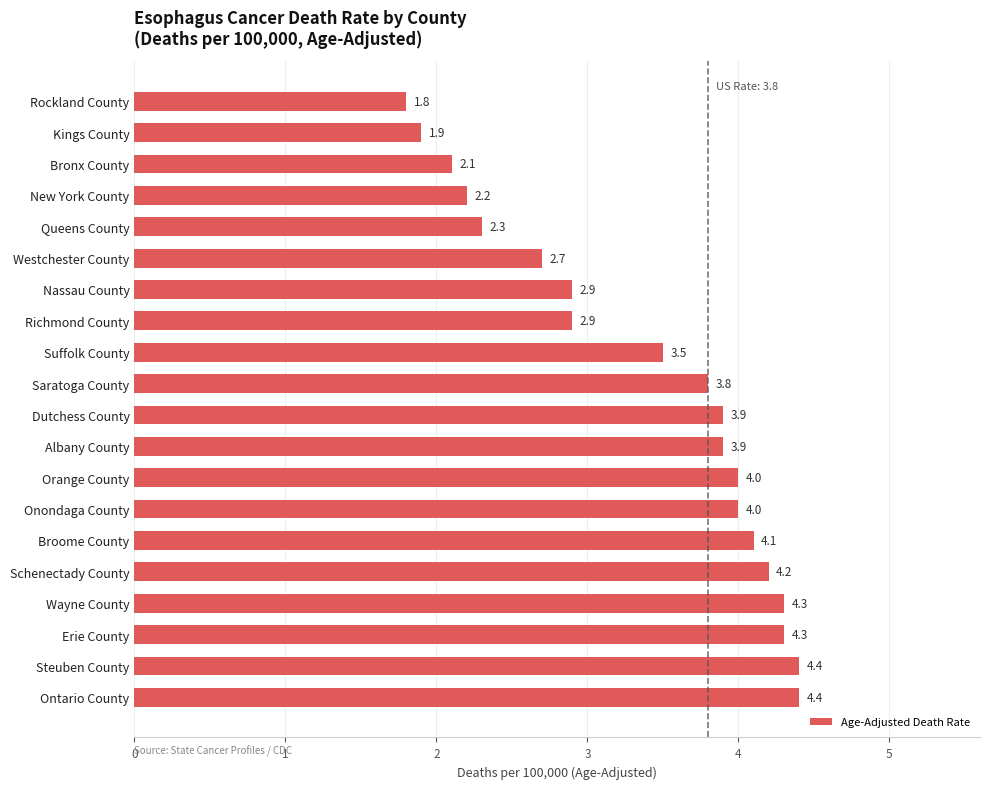

Reading bottom to top, extract all data points from this chart.

Ontario County=4.4	Steuben County=4.4	Erie County=4.3	Wayne County=4.3	Schenectady County=4.2	Broome County=4.1	Onondaga County=4.0	Orange County=4.0	Albany County=3.9	Dutchess County=3.9	Saratoga County=3.8	Suffolk County=3.5	Richmond County=2.9	Nassau County=2.9	Westchester County=2.7	Queens County=2.3	New York County=2.2	Bronx County=2.1	Kings County=1.9	Rockland County=1.8